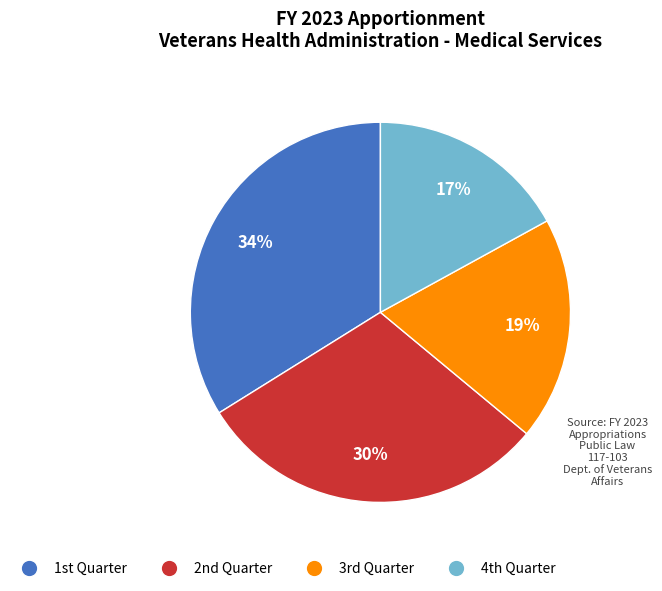

Which category has the biggest portion of the pie?

1st Quarter